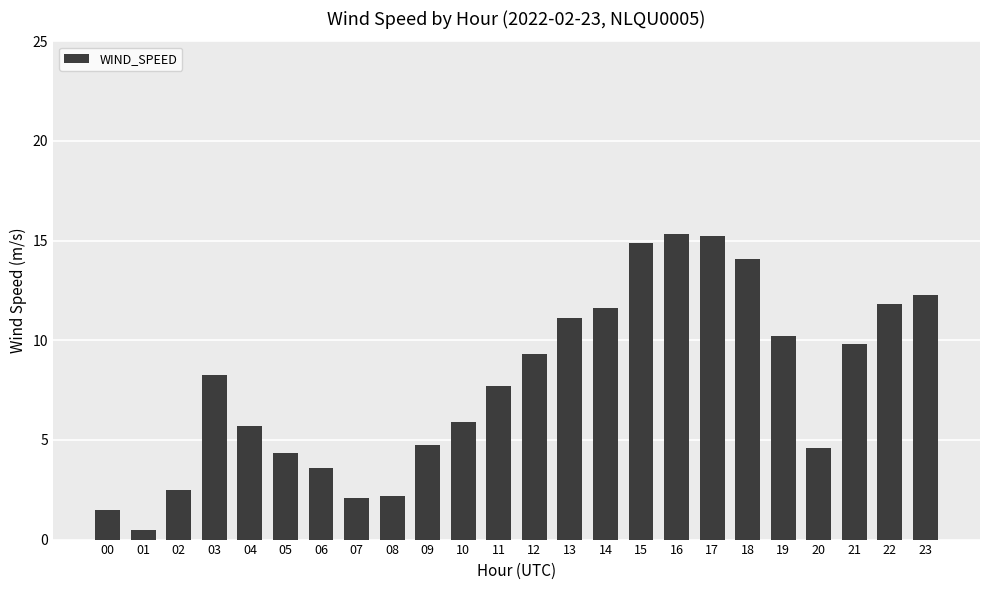

What is the value of the 13th bar from the left?

9.3